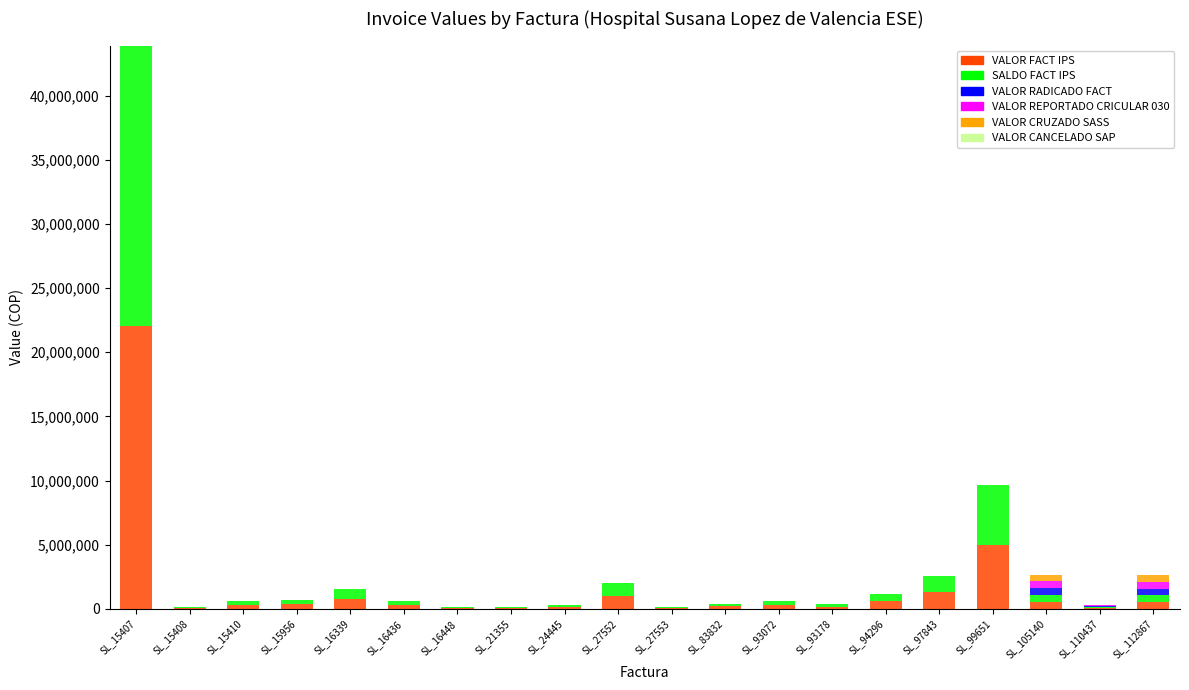

Does the chart contain stacked bars?

Yes